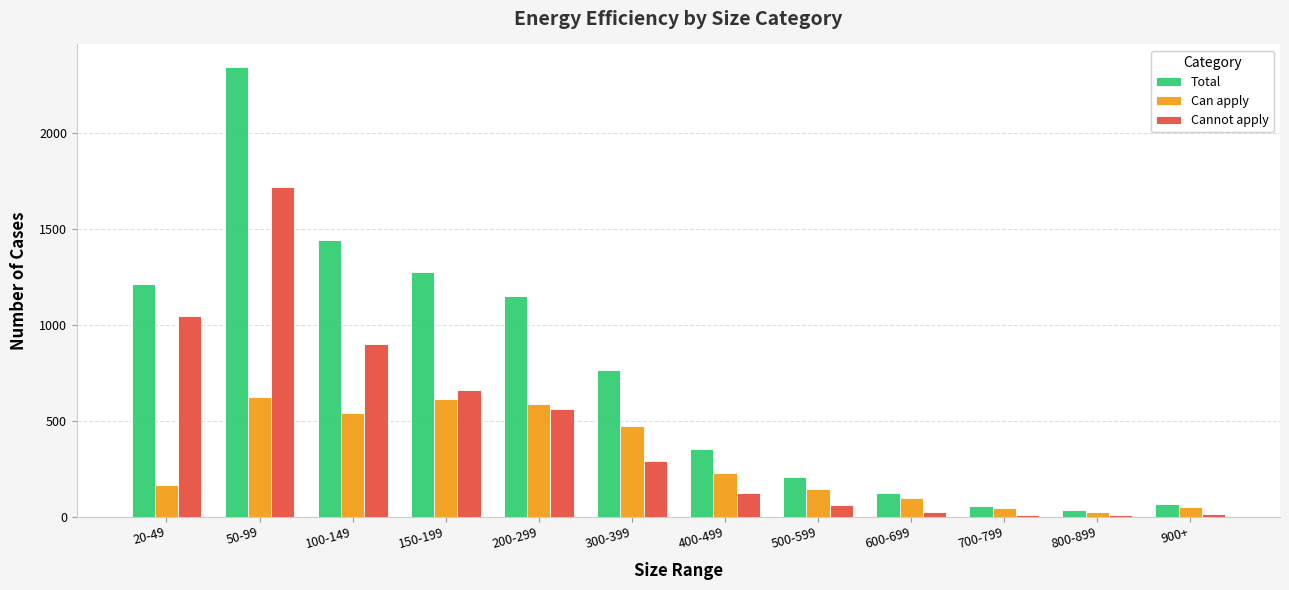

The Can apply series shows 540 at 100-149. True or false?

True